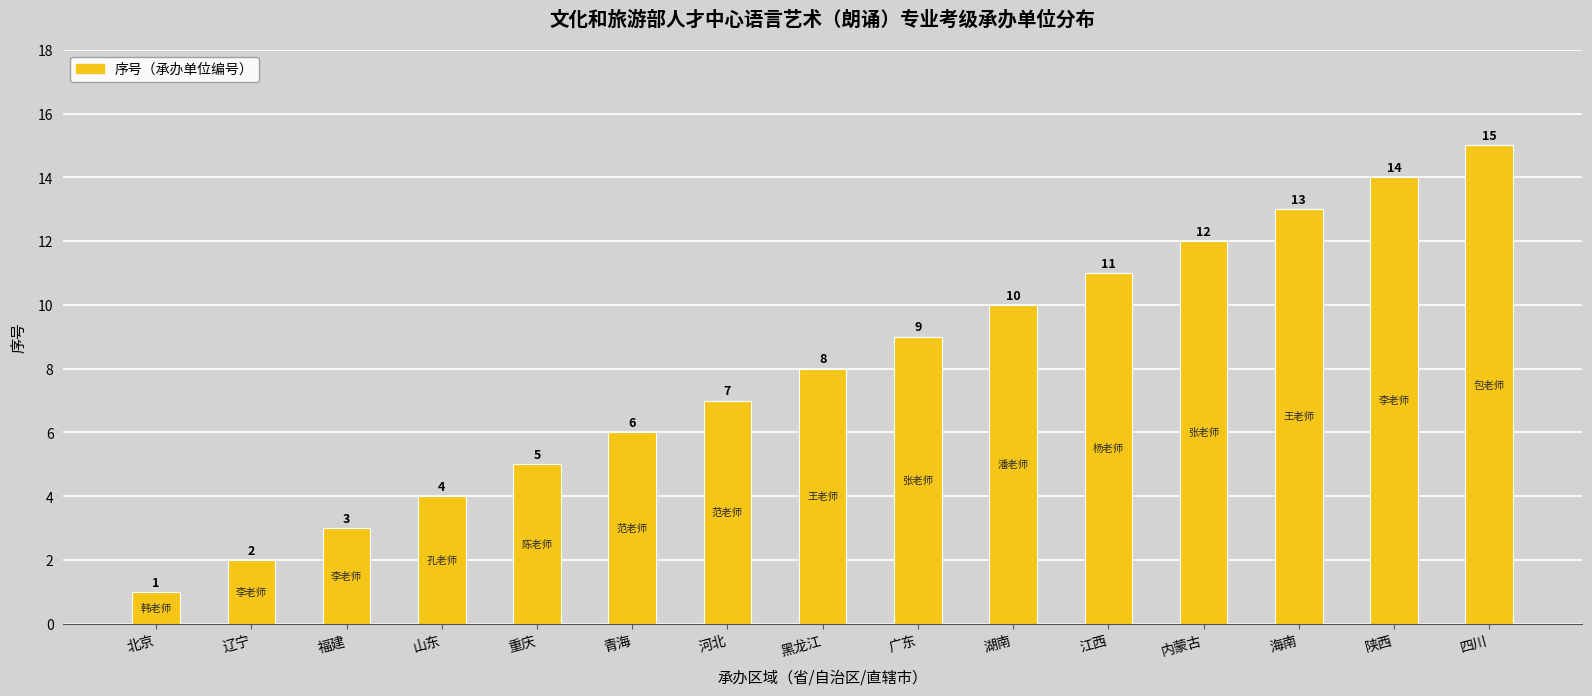

What is the minimum value shown in the chart?

1